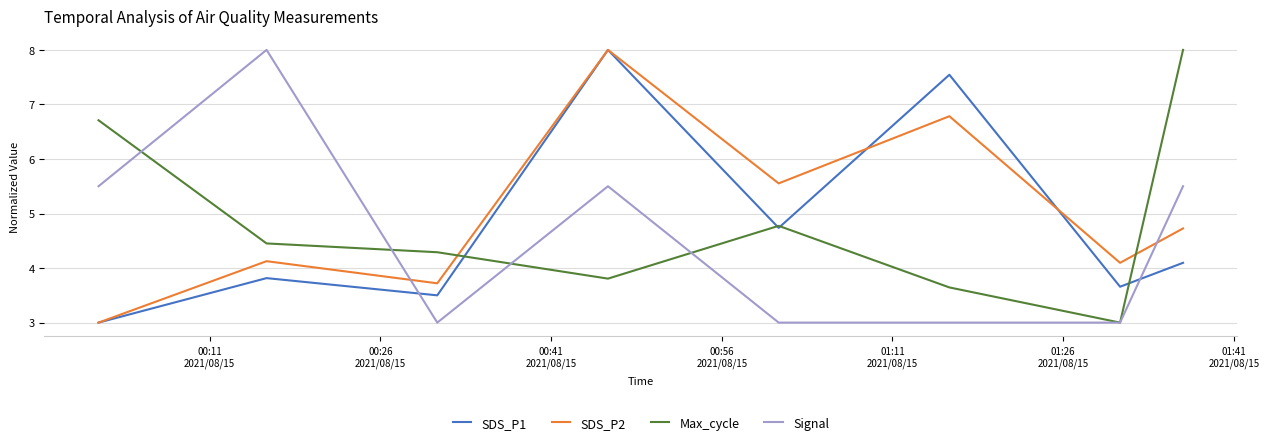

Does the chart have visible grid lines?

Yes